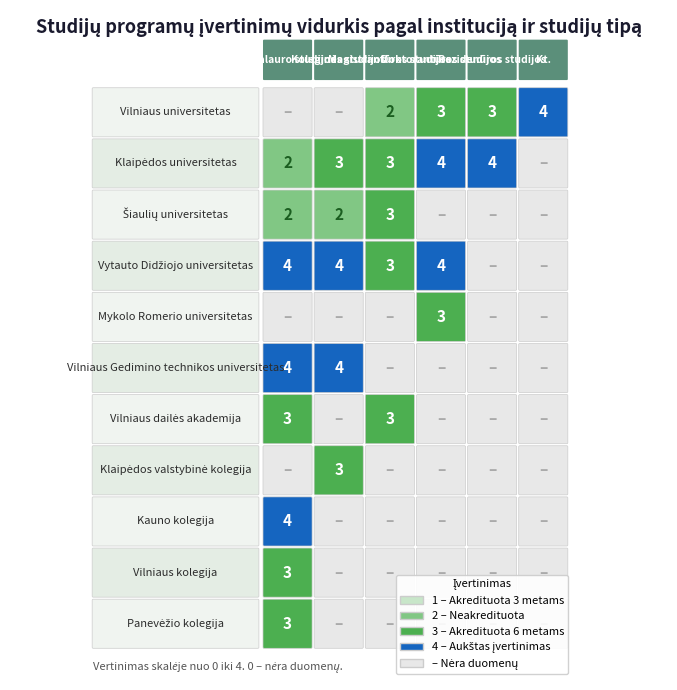

Between 1 and 3, which series saw the biggest shift?

Vilniaus Gedimino technikos universitetas